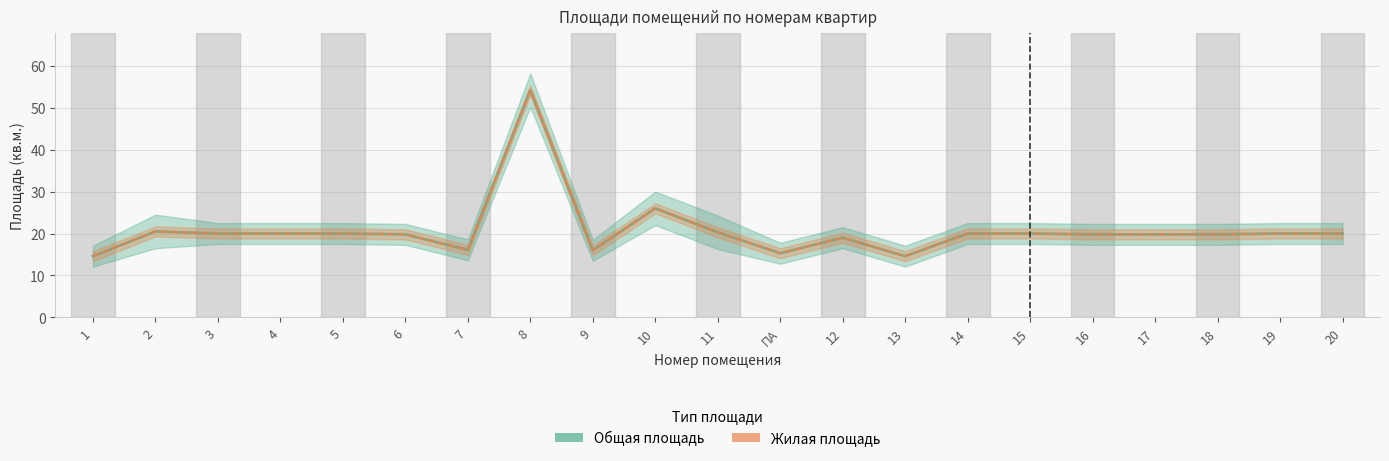

Does the chart have visible grid lines?

Yes